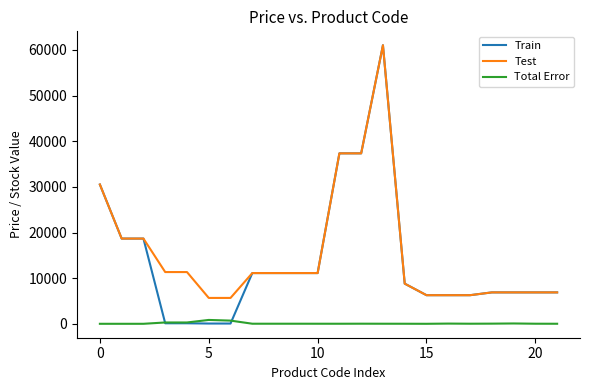

What is the difference between the second highest and minimum values in the Total Error series?

698.0